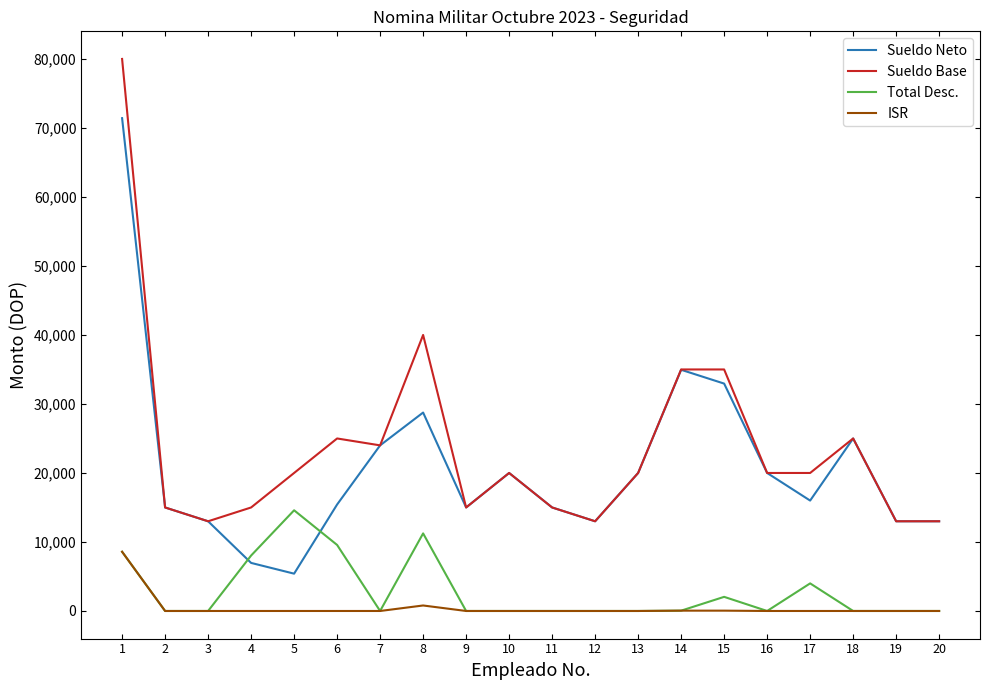

What is the difference between the Sueldo Base values at 3 and 4?

2000.0